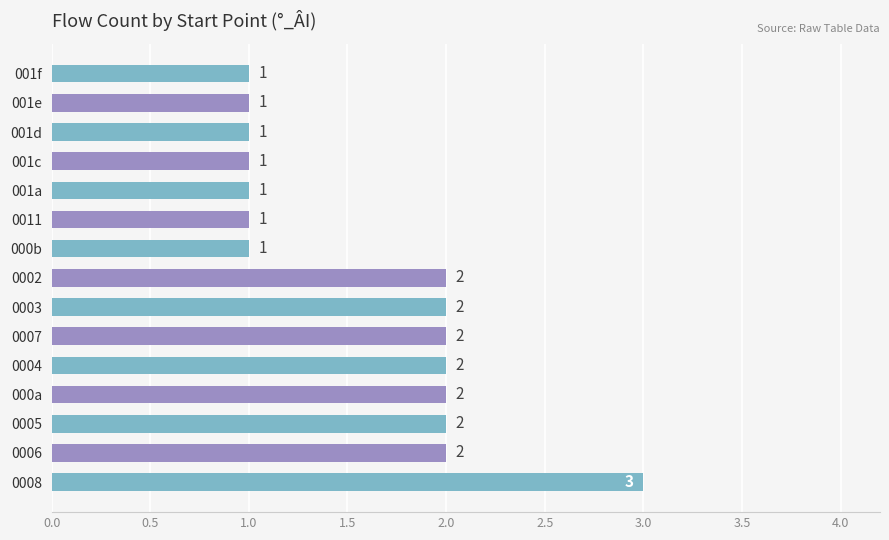

How many distinct data groups are displayed?

1